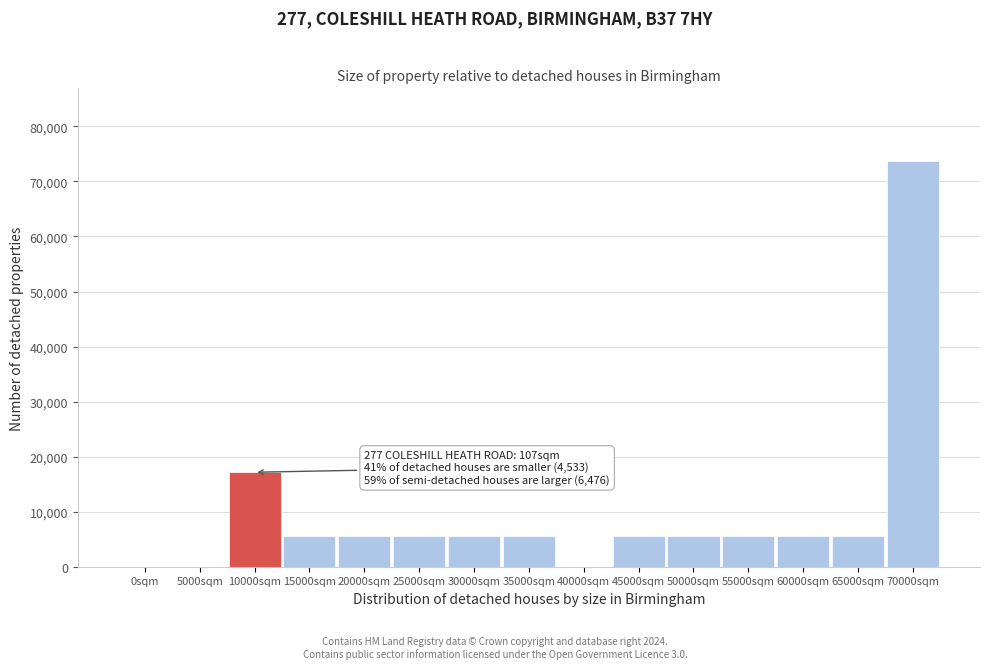

Reading left to right, extract all data points from this chart.

0sqm=0	5000sqm=0	10000sqm=17169	15000sqm=5649	20000sqm=5649	25000sqm=5649	30000sqm=5649	35000sqm=5649	40000sqm=0	45000sqm=5649	50000sqm=5649	55000sqm=5649	60000sqm=5649	65000sqm=5649	70000sqm=73659